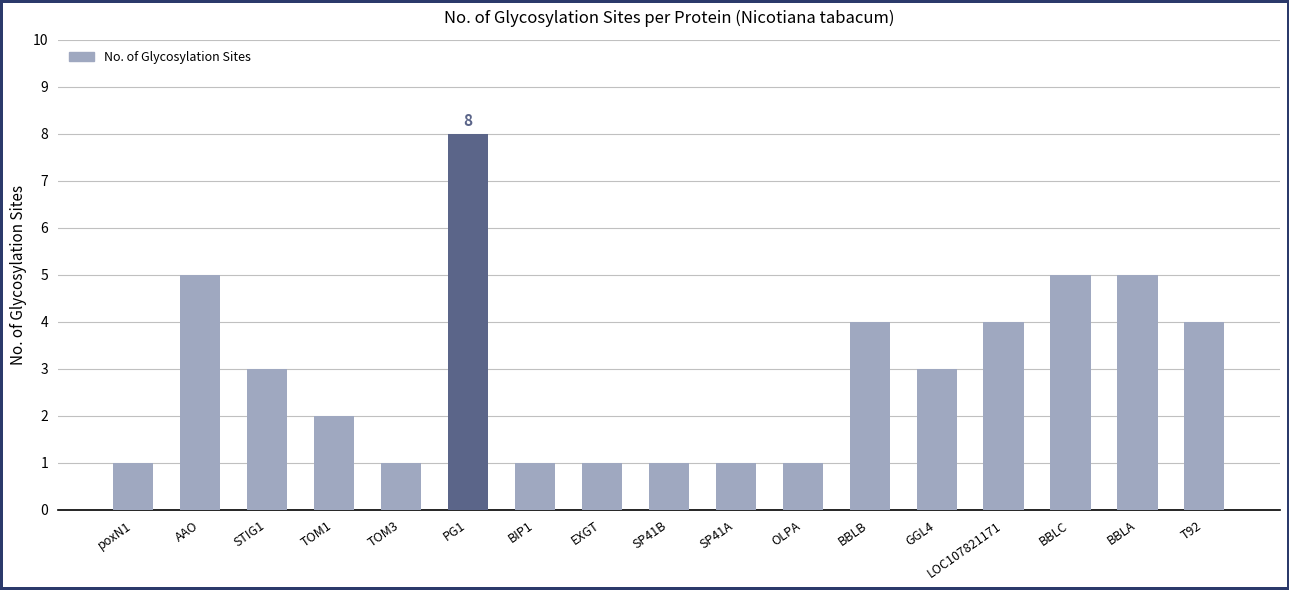

What is the label of the 8th bar from the right?

SP41A